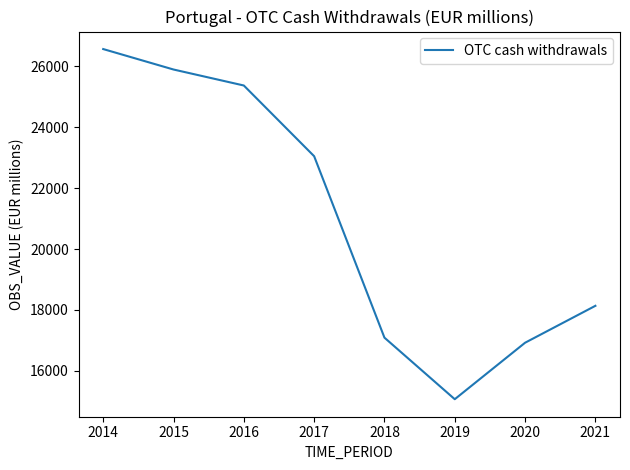

The chart shows a value of 25893.9 at 2015. True or false?

True